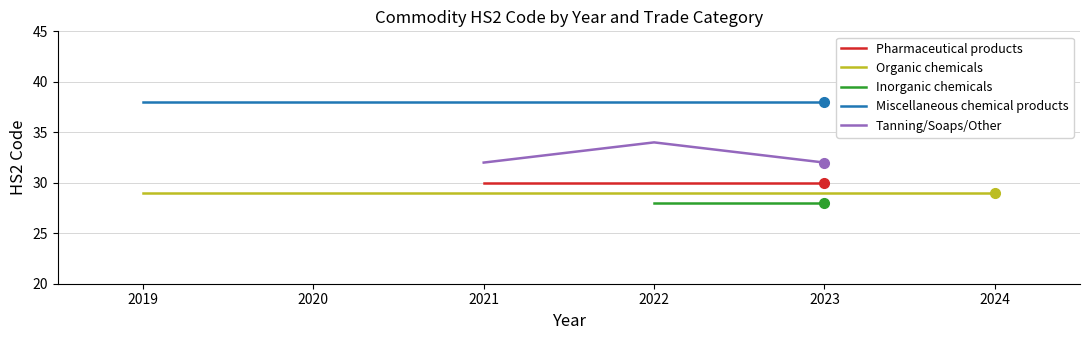

What is the value of the Pharmaceutical products point at the 11th from the left?

30